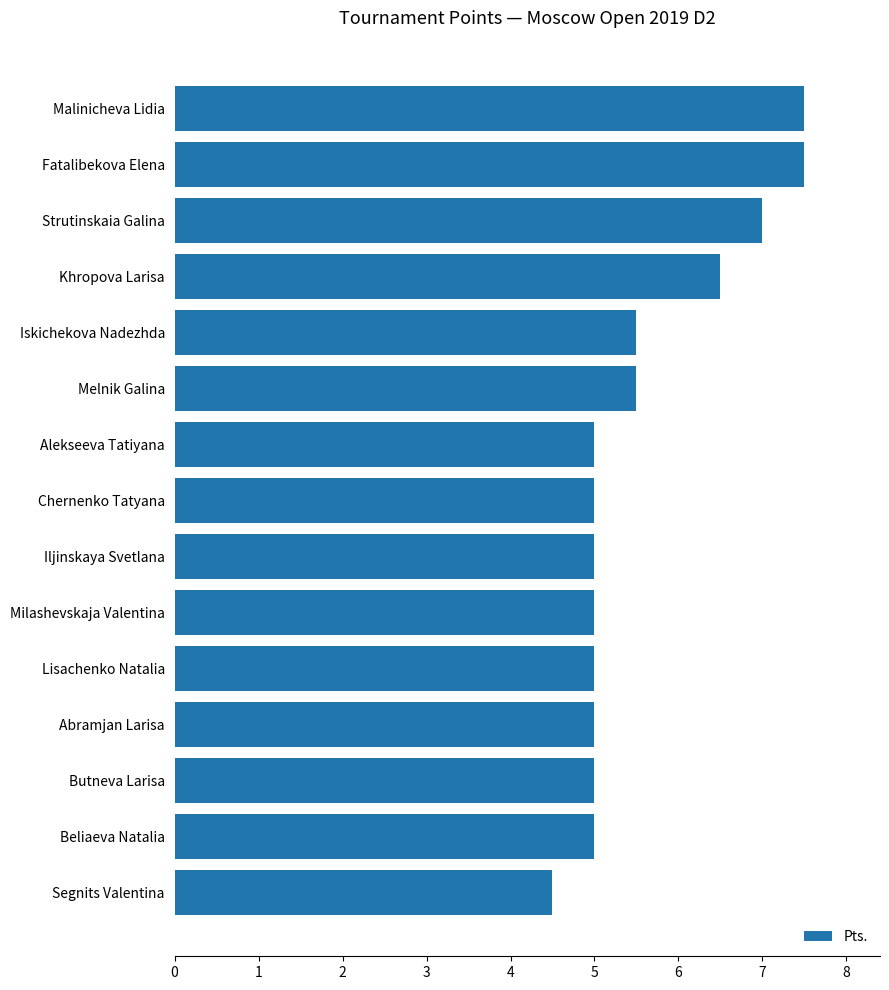

What is the approximate value at Milashevskaja Valentina?

5.0